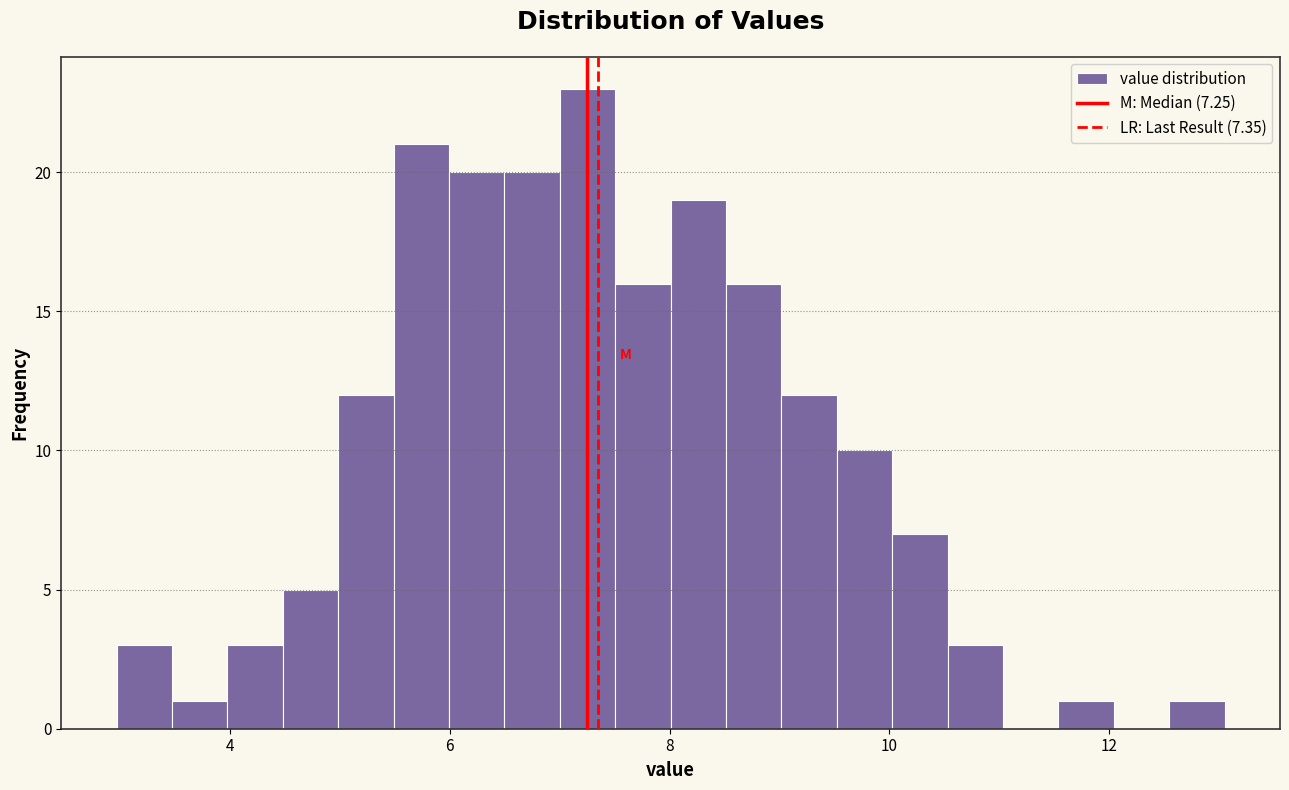

Around what value on the x-axis is the tallest bar? Give the approximate position of its centre, as read against the axis.

7.2